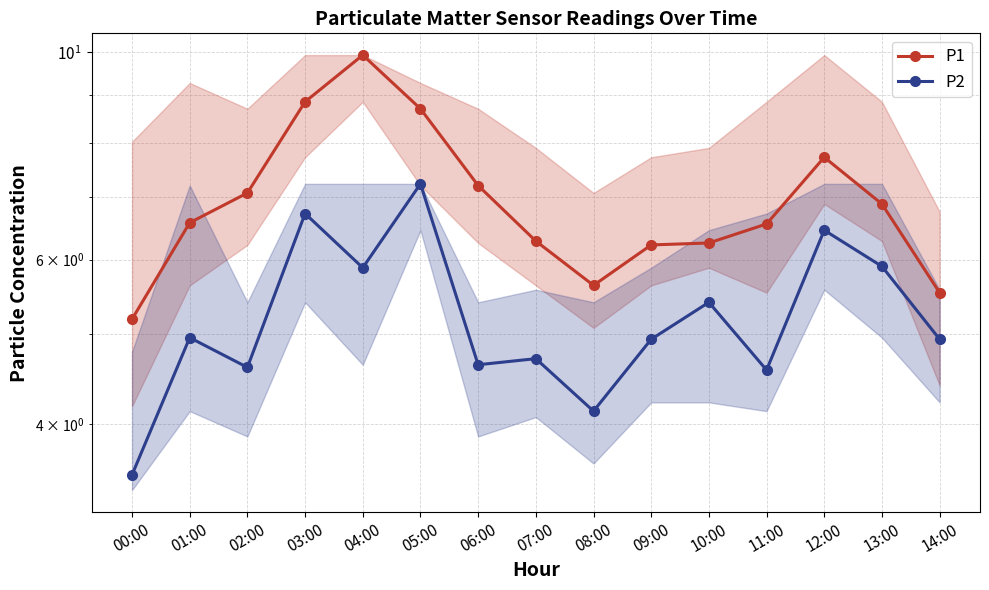

True or false: P1 has a value of 3.9 at 08:00.

False